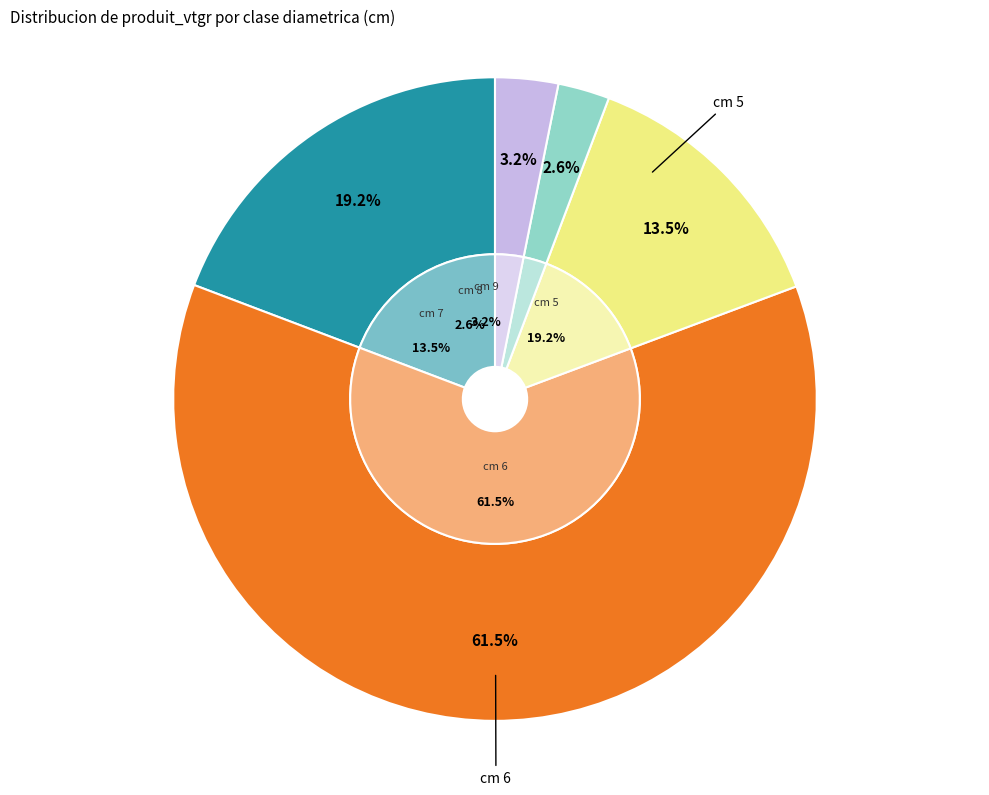

To the nearest percent, what is the combined percentage of 5 and 8?

22%